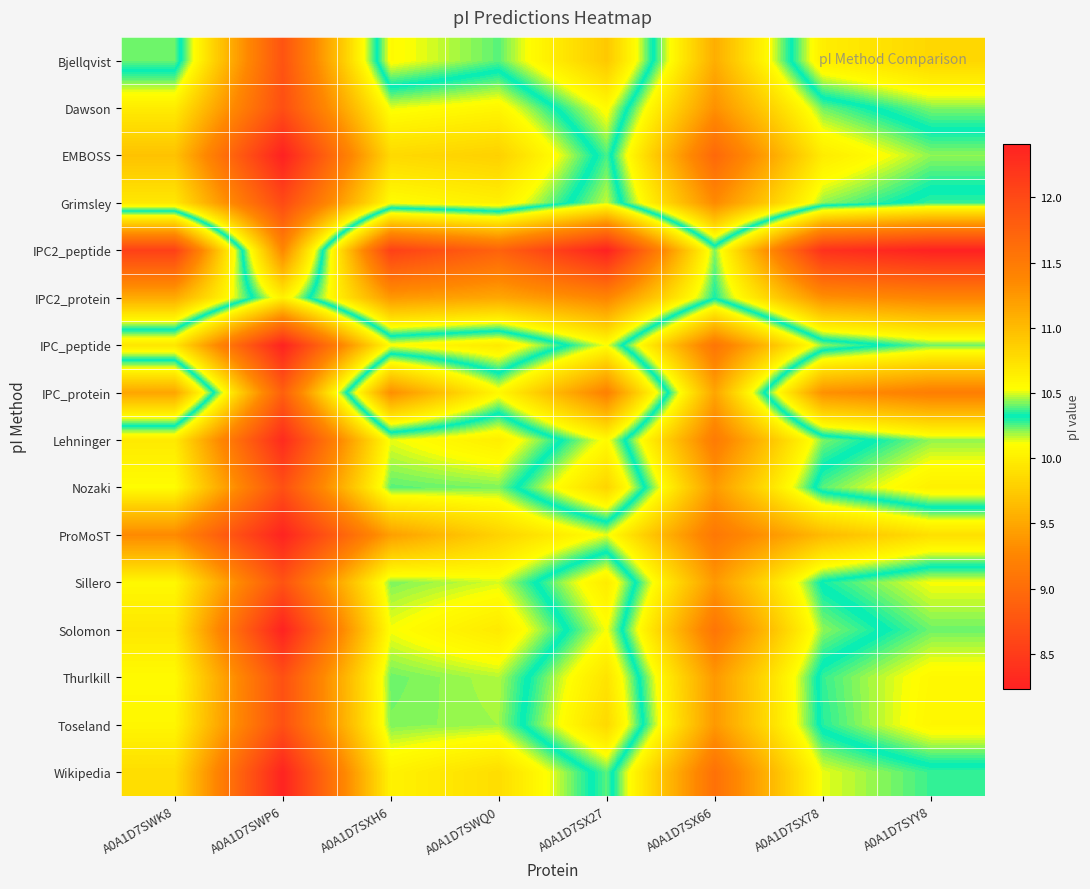

Which category has the lowest value across all series?

A0A1D7SX27